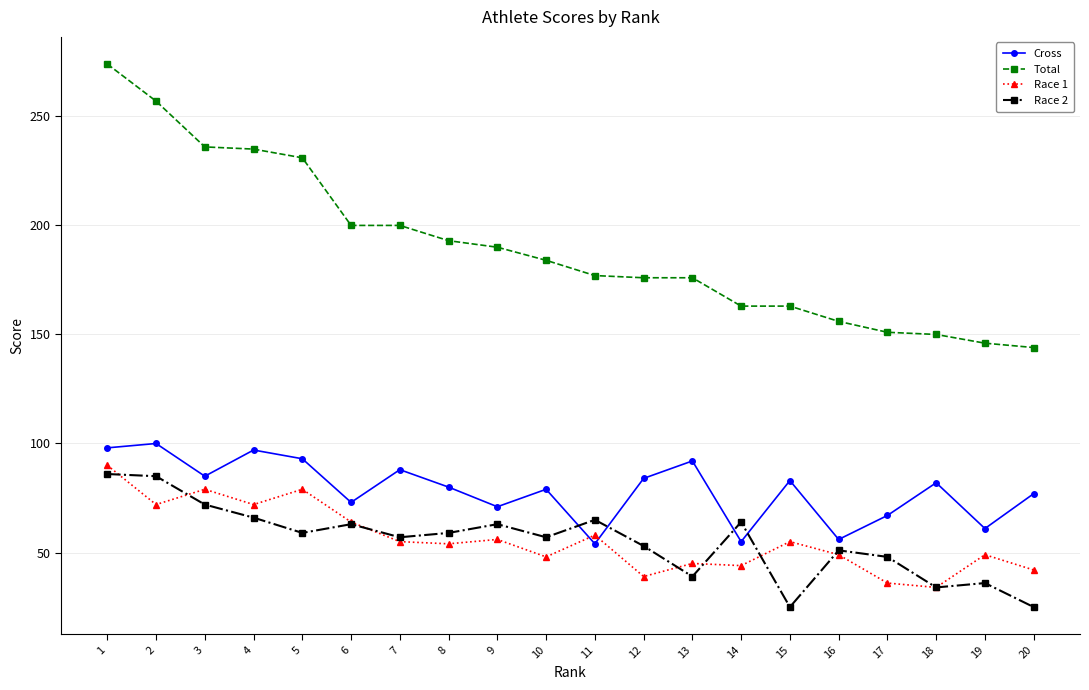

What is the total value across all series at 5?

462